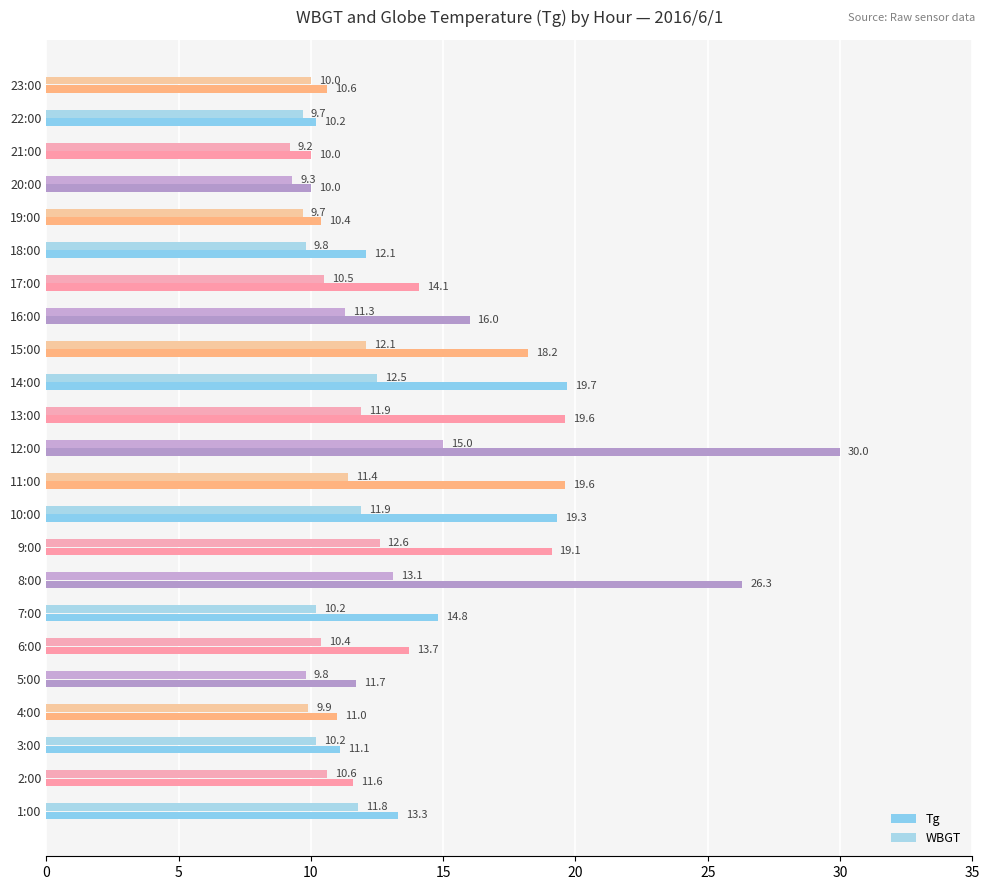

Which category has the highest value across all series?

12:00